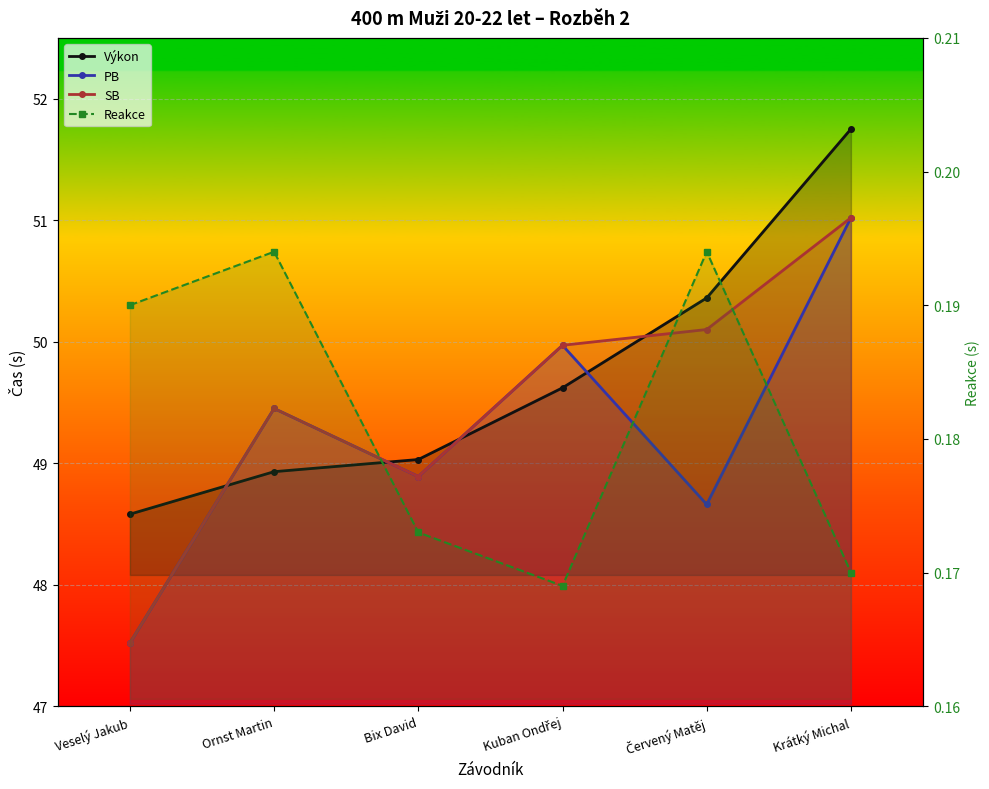

What is the spread (max minus min) of values at Kuban Ondřej?

49.8